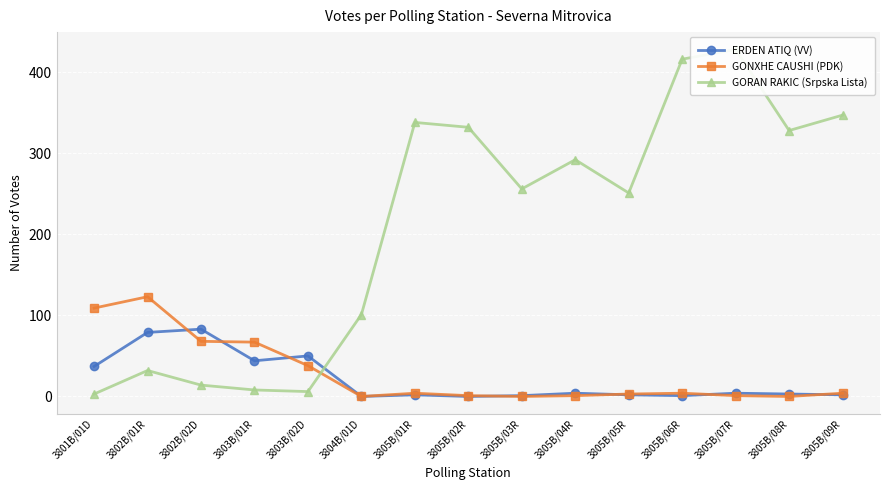

Reading left to right, what are all the values shown in this chart?

ERDEN ATIQ (VV): 3801B/01D=37	3802B/01R=79	3802B/02D=83	3803B/01R=44	3803B/02D=50	3804B/01D=0	3805B/01R=2	3805B/02R=0	3805B/03R=1	3805B/04R=4	3805B/05R=2	3805B/06R=1	3805B/07R=4	3805B/08R=3	3805B/09R=2
GONXHE CAUSHI (PDK): 3801B/01D=109	3802B/01R=123	3802B/02D=68	3803B/01R=67	3803B/02D=38	3804B/01D=0	3805B/01R=4	3805B/02R=1	3805B/03R=0	3805B/04R=1	3805B/05R=3	3805B/06R=4	3805B/07R=1	3805B/08R=0	3805B/09R=4
GORAN RAKIC (Srpska Lista): 3801B/01D=3	3802B/01R=32	3802B/02D=14	3803B/01R=8	3803B/02D=6	3804B/01D=101	3805B/01R=338	3805B/02R=332	3805B/03R=256	3805B/04R=292	3805B/05R=251	3805B/06R=416	3805B/07R=428	3805B/08R=328	3805B/09R=347